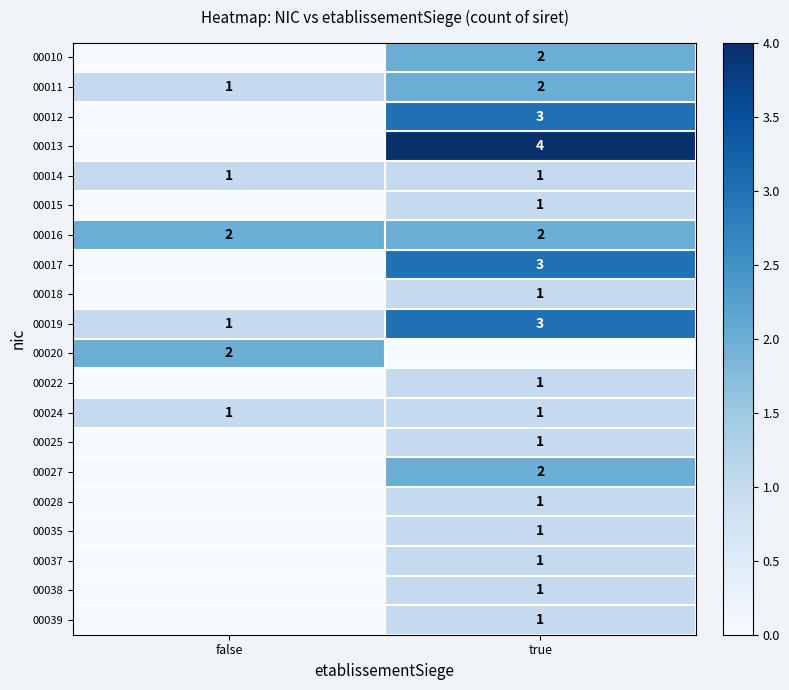

What is the spread (max minus min) of values at false?

2